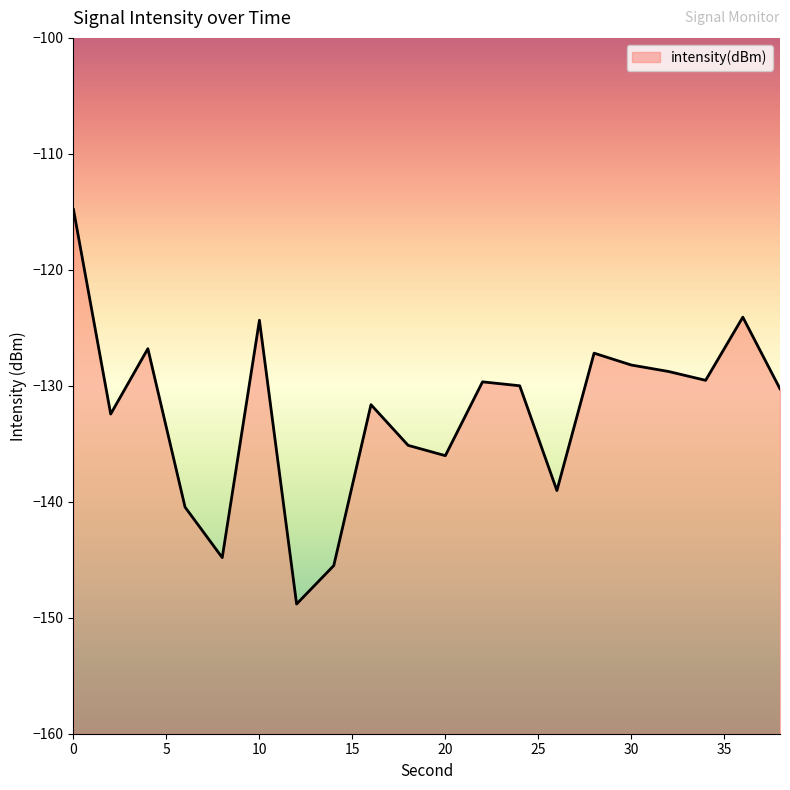

The value at 38 is -130.3. True or false?

True